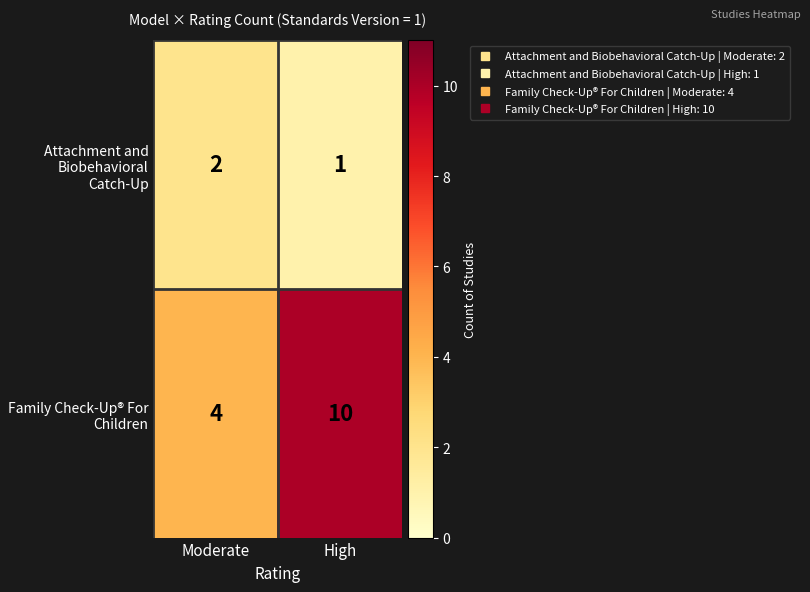

At which category is the sum across all series the highest?

High